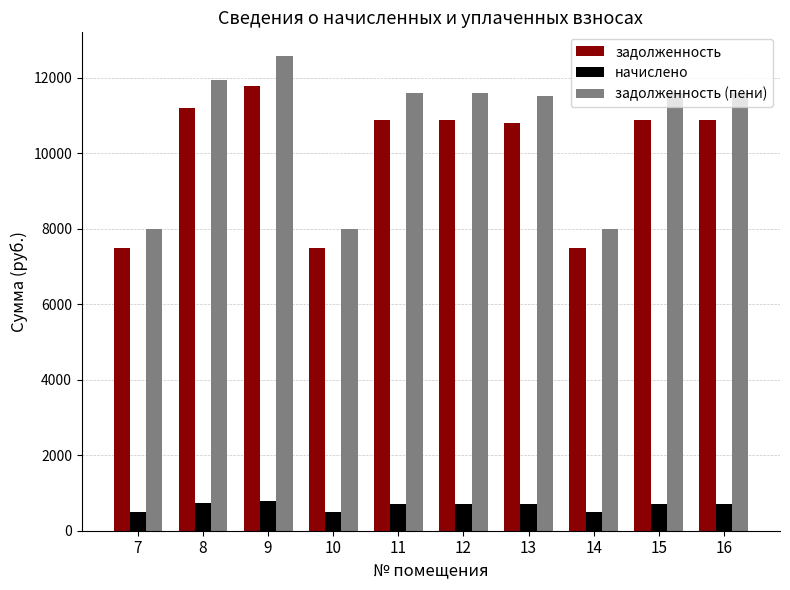

What is the difference between the задолженность values at 14 and 13?

3287.0